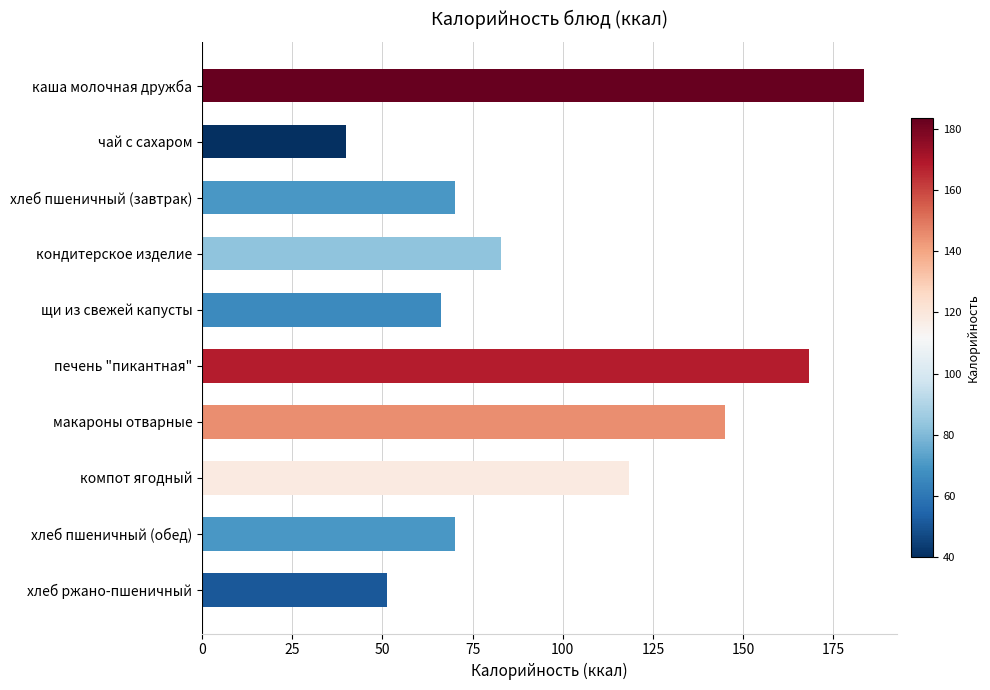

What is the smallest value displayed?

40.0